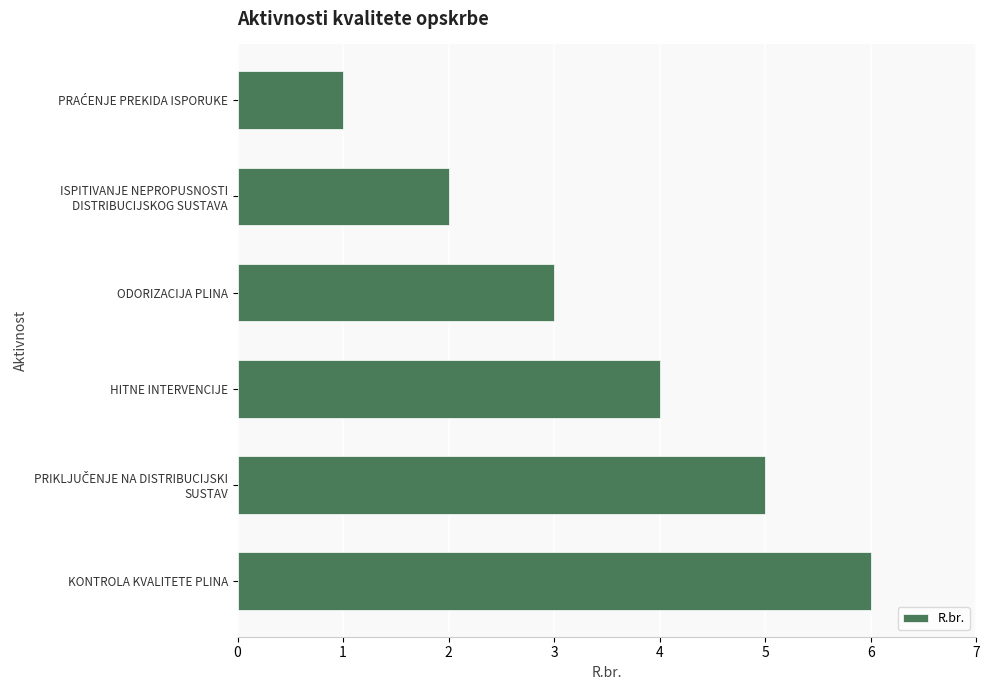

What position from the top is HITNE INTERVENCIJE?

4